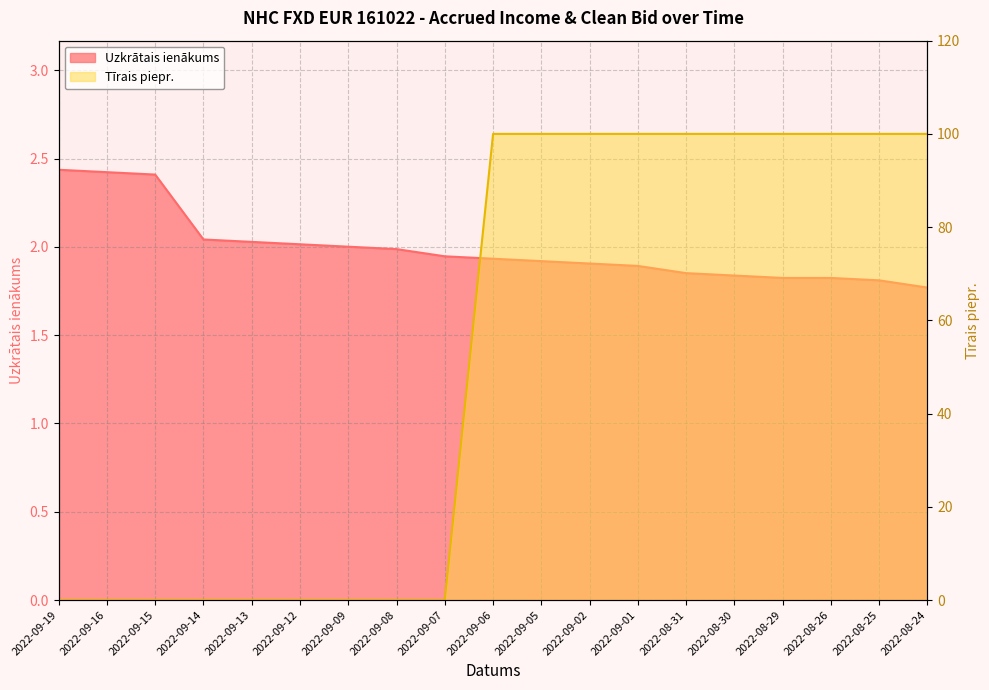

Is it true that Uzkrātais ienākums equals 2.0 at 2022-09-08?

True